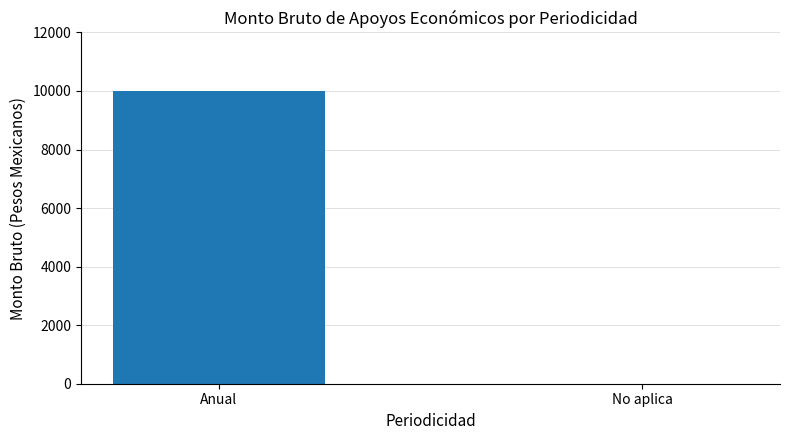

What is the greatest value displayed?

10000